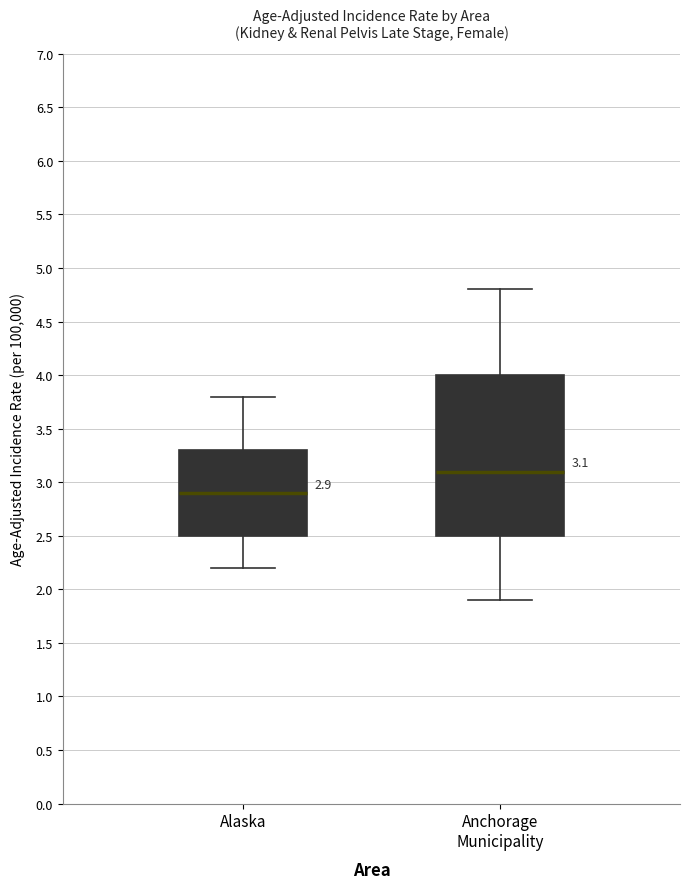

Comparing the boxes themselves (not the whiskers), which one is the tallest?

Anchorage Municipality